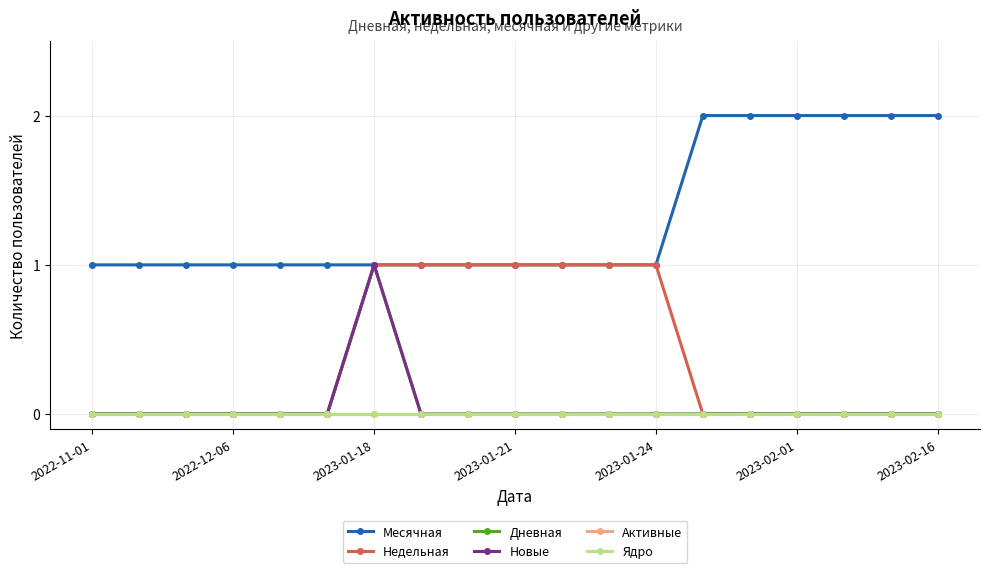

True or false: Недельная and Месячная cross at least once.

False